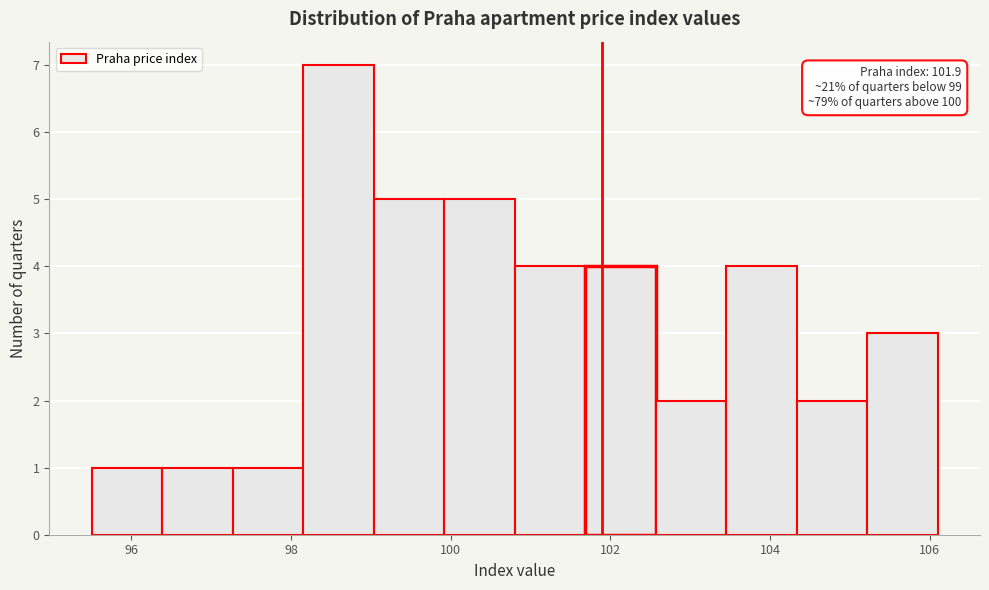

Over which range of the x-axis is the bar tallest?

98.2 to 99.0